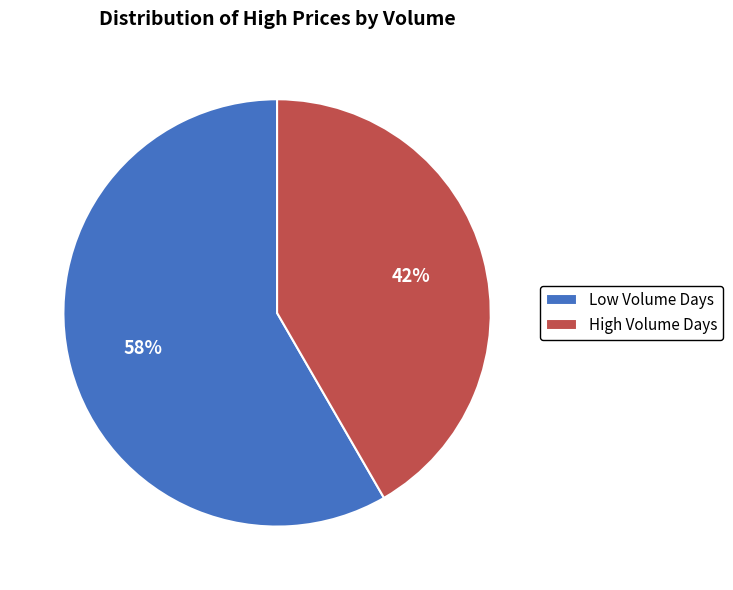

Combined, do Low Volume Days and High Volume Days account for over 50%?

Yes